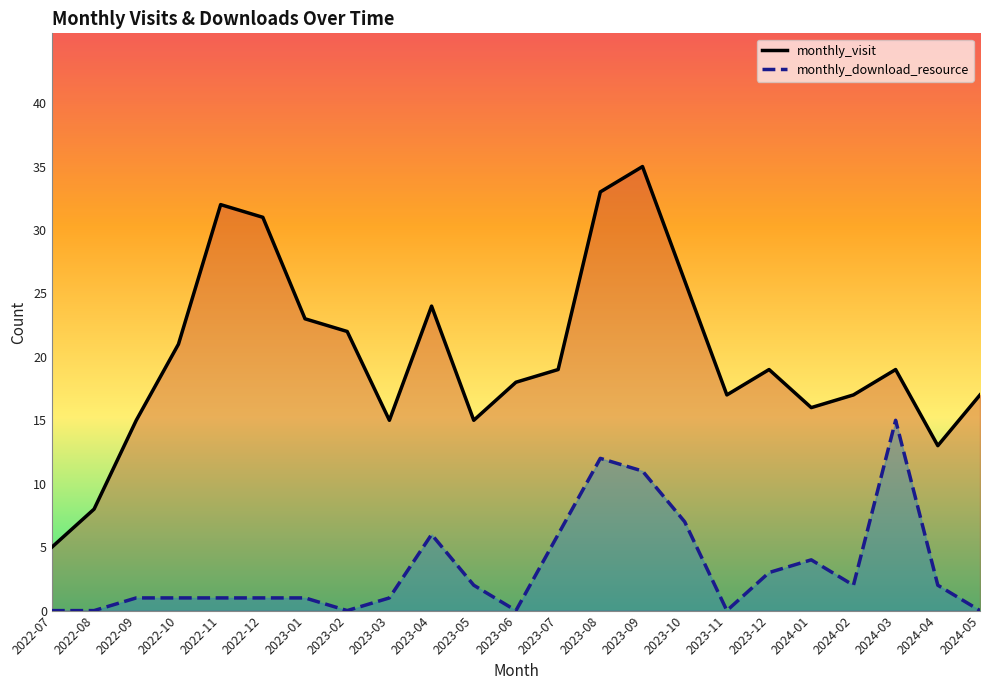

At how many categories does at least one series exceed 1?

23